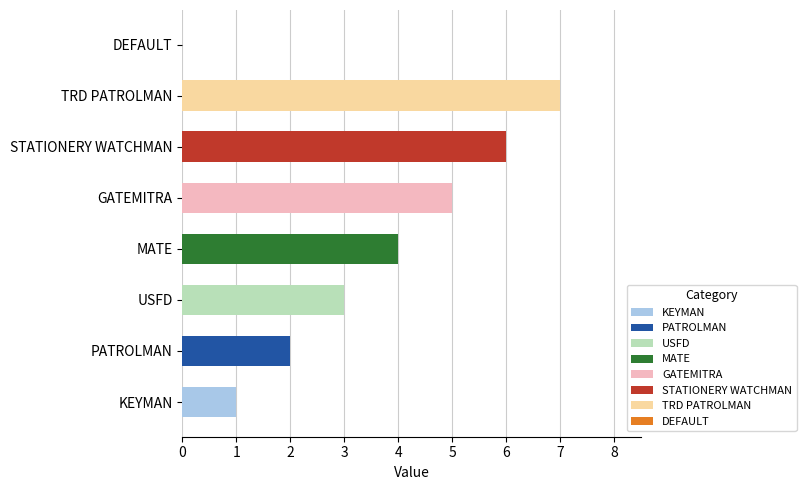

Read the value at TRD PATROLMAN.

7